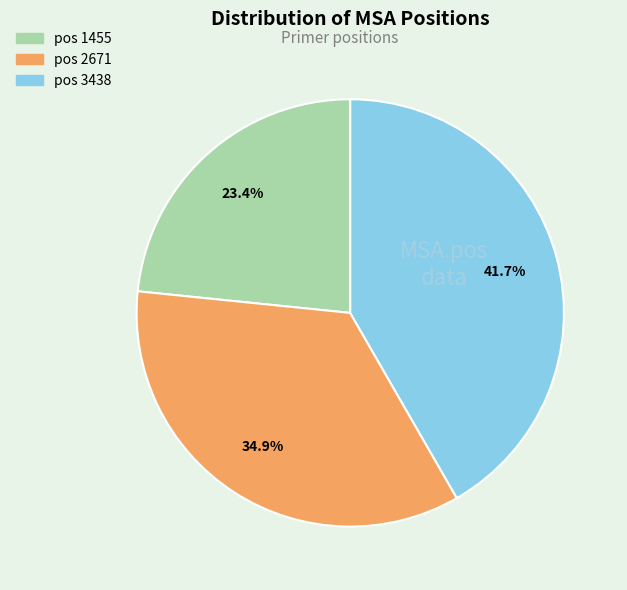

What is the ratio of the value at pos 3438 to the value at pos 1455?

1.8